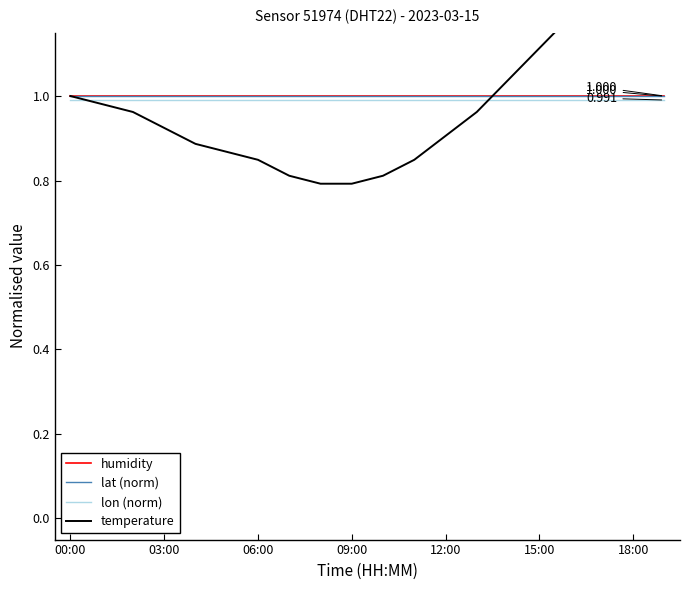

What is the label of the 12th point from the left?

11